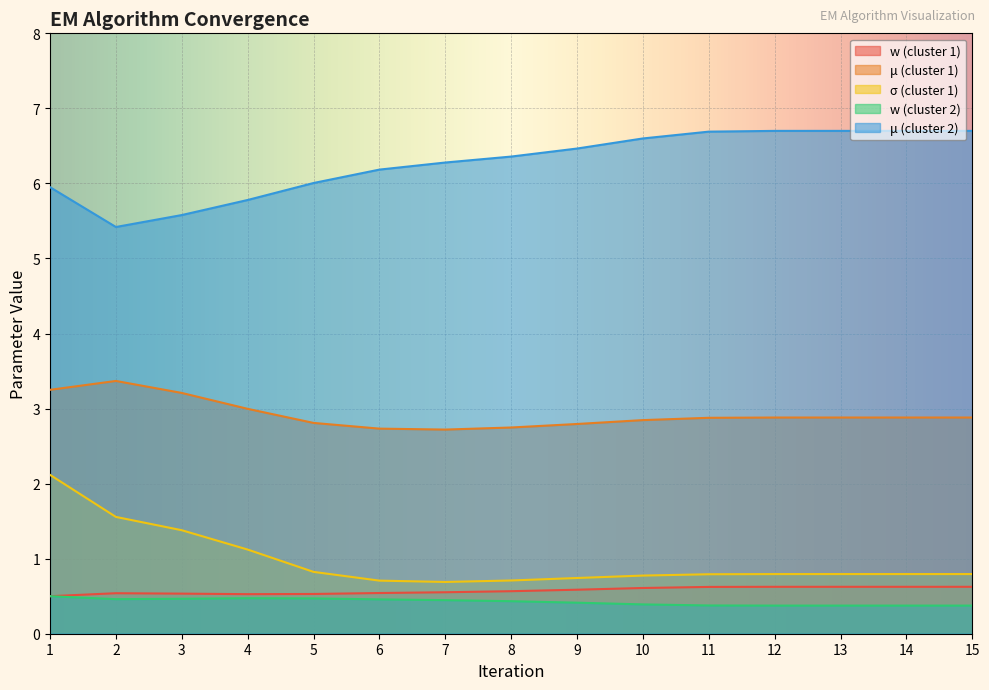

Count the w (cluster 2) values in the range 0 to 1.

15